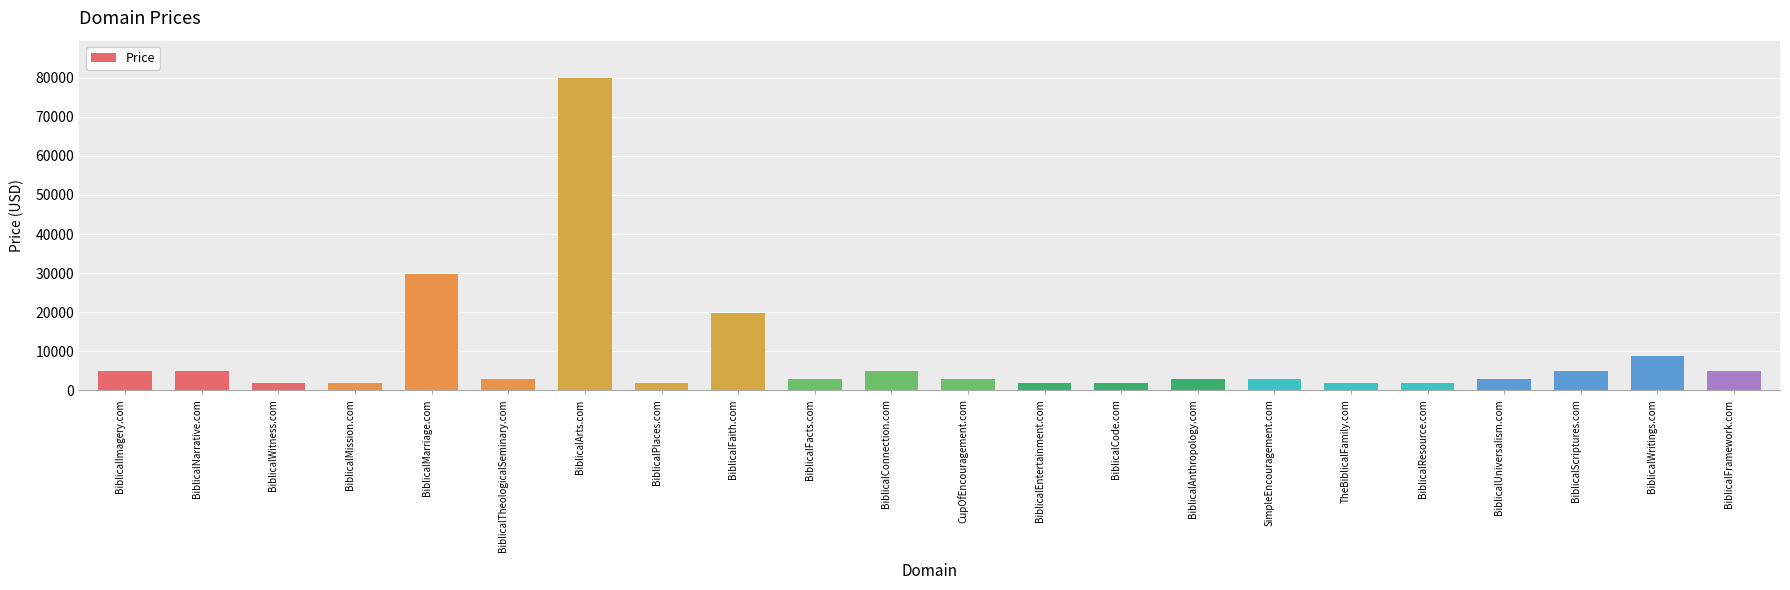

Reading left to right, list all the values displayed in this chart.

4888	4888	1888	1888	29888	2888	79888	1888	19888	2888	4888	2888	1888	1888	2888	2888	1888	1888	2888	4888	8888	4888